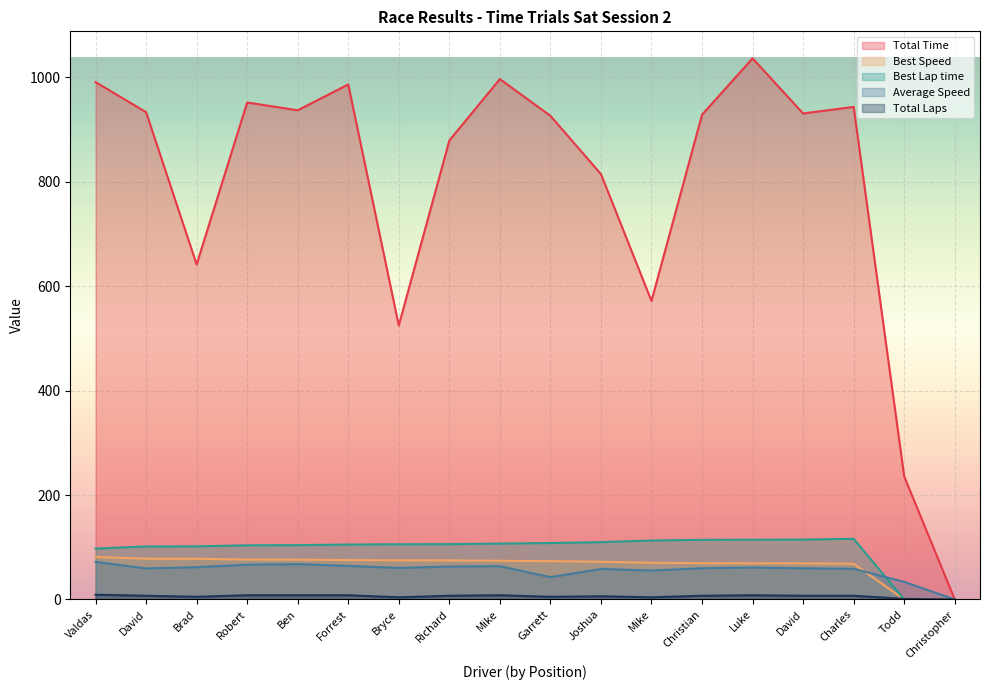

What position from the right is Todd Shusterman?

2